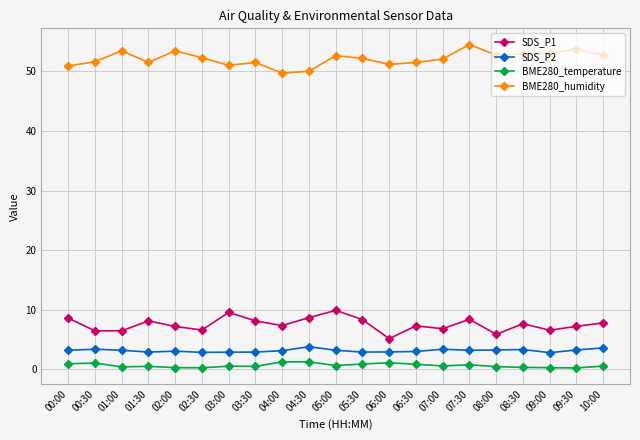

What is the maximum value for SDS_P2?

3.8